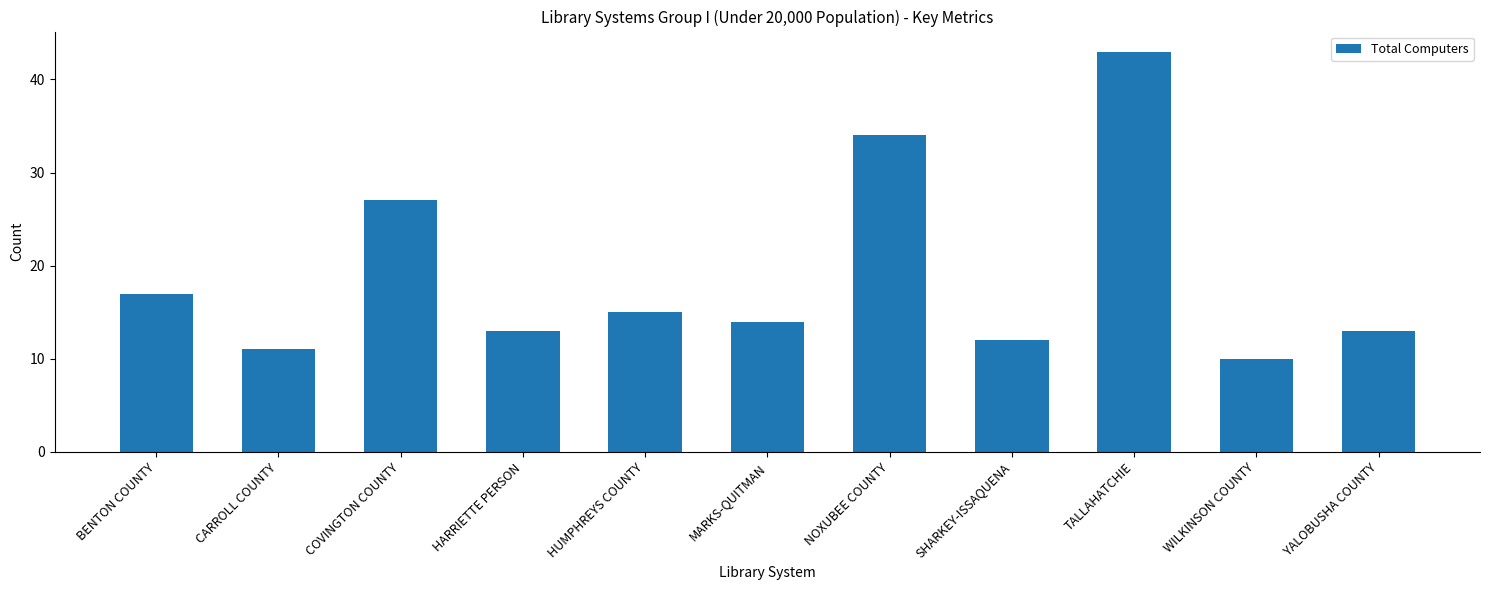

What is the change in value from MARKS-QUITMAN to NOXUBEE COUNTY?

+20